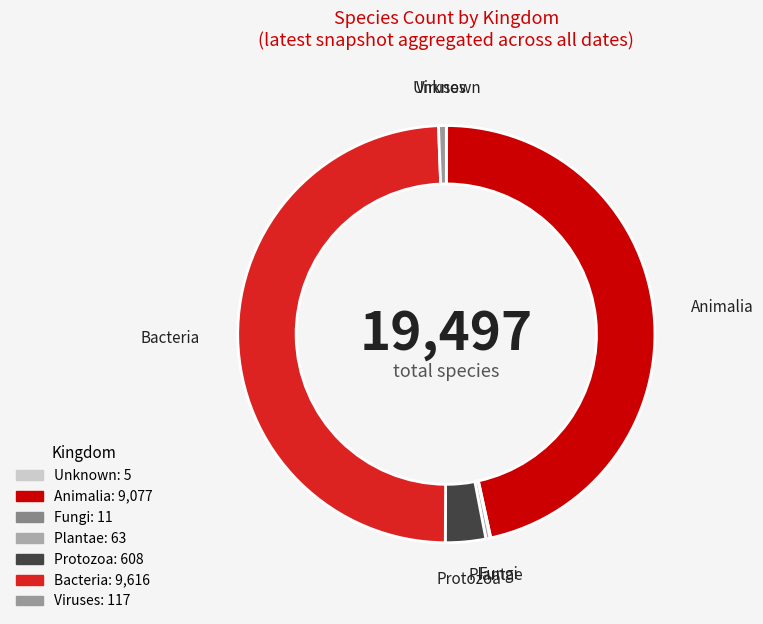

Is it true that Plantae is 9% of the pie?

False